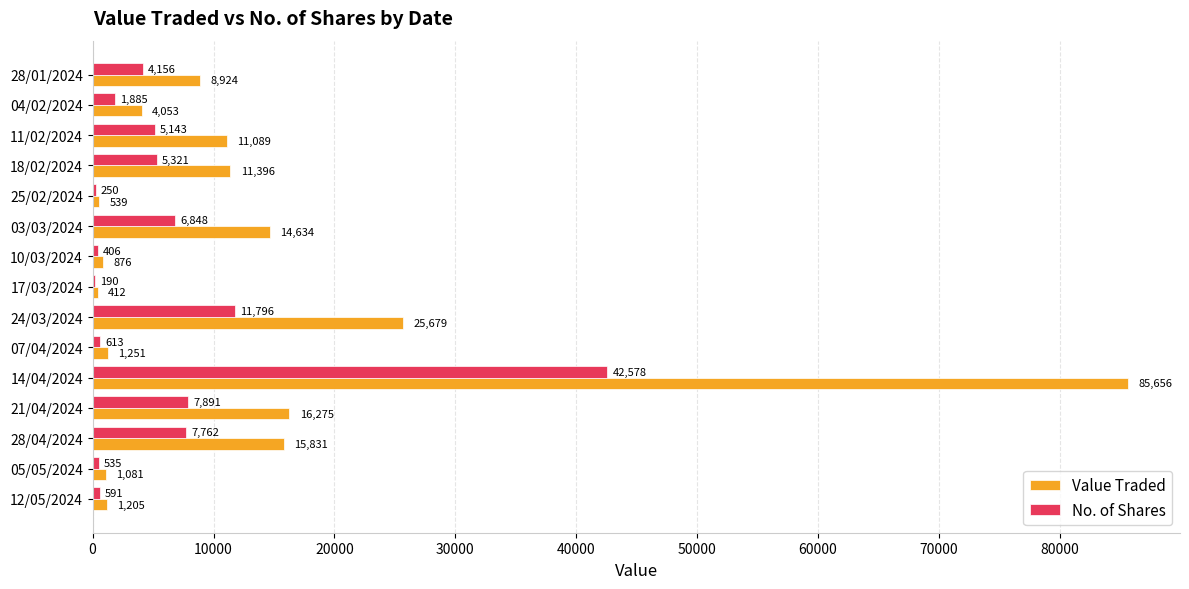

Where is No. of Shares nearest to the value 21384?

24/03/2024